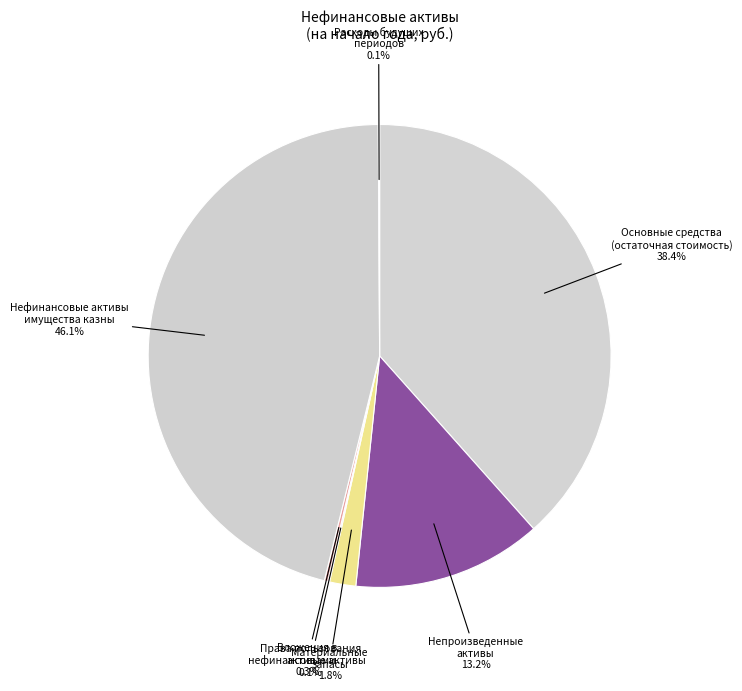

Which slice is the largest?

Нефинансовые активы имущества казны